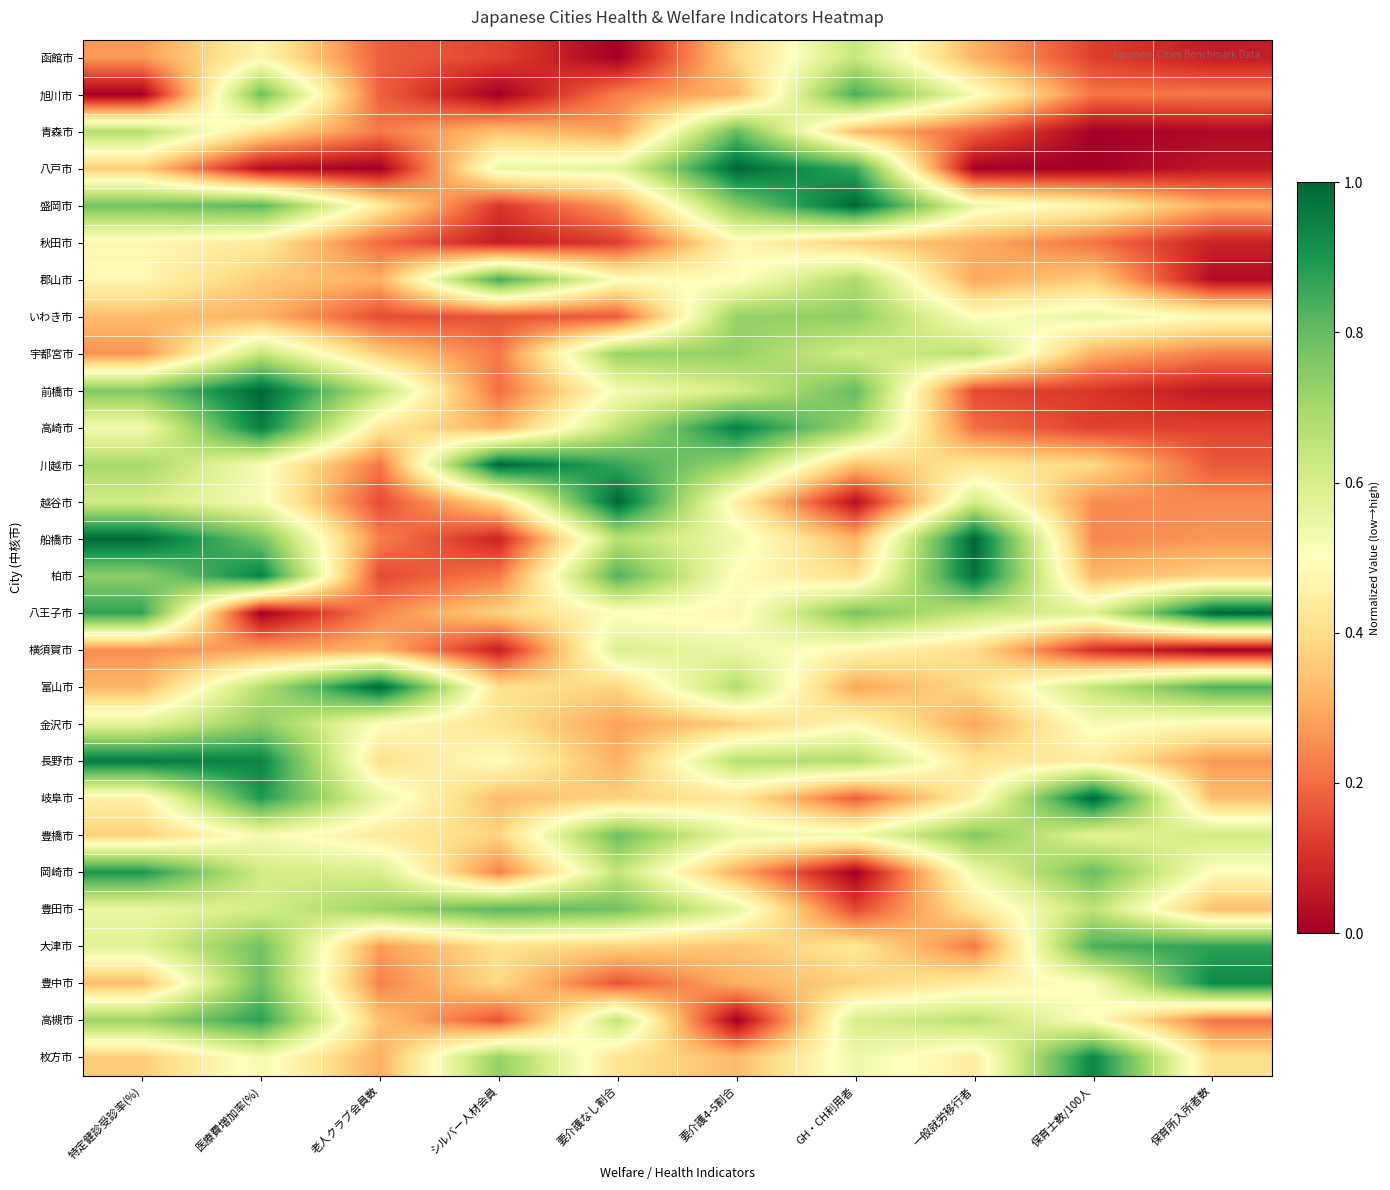

What is the total value across all series at 保育所入所者数?

9.5